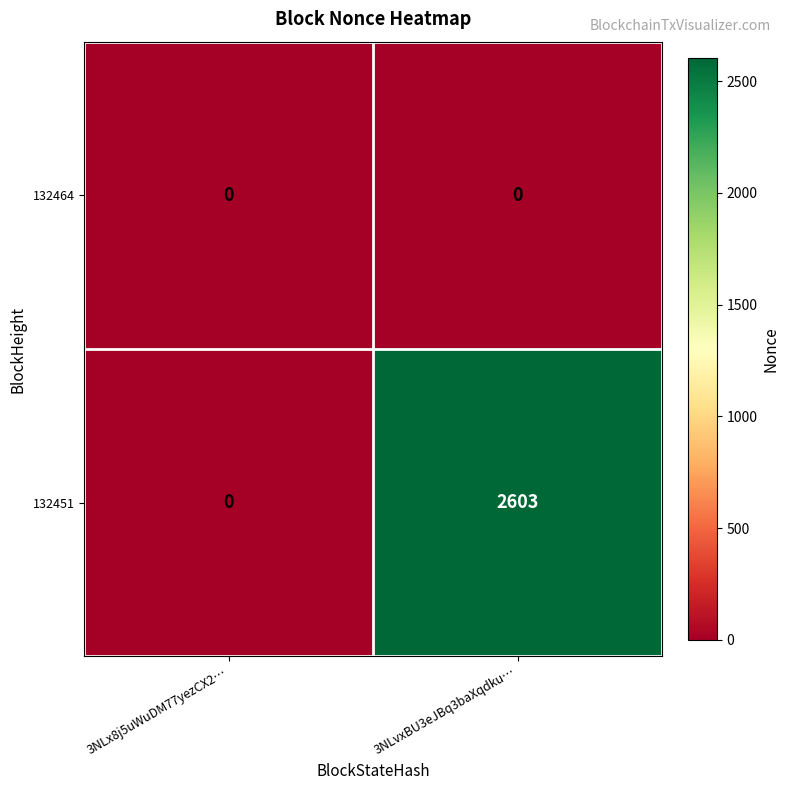

List the series in order of their peak value, lowest first.

132464, 132451